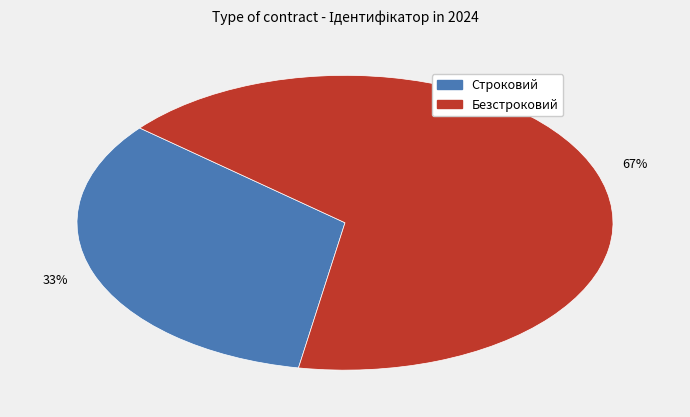

To the nearest percent, what percentage of the pie is Безстроковий?

67%